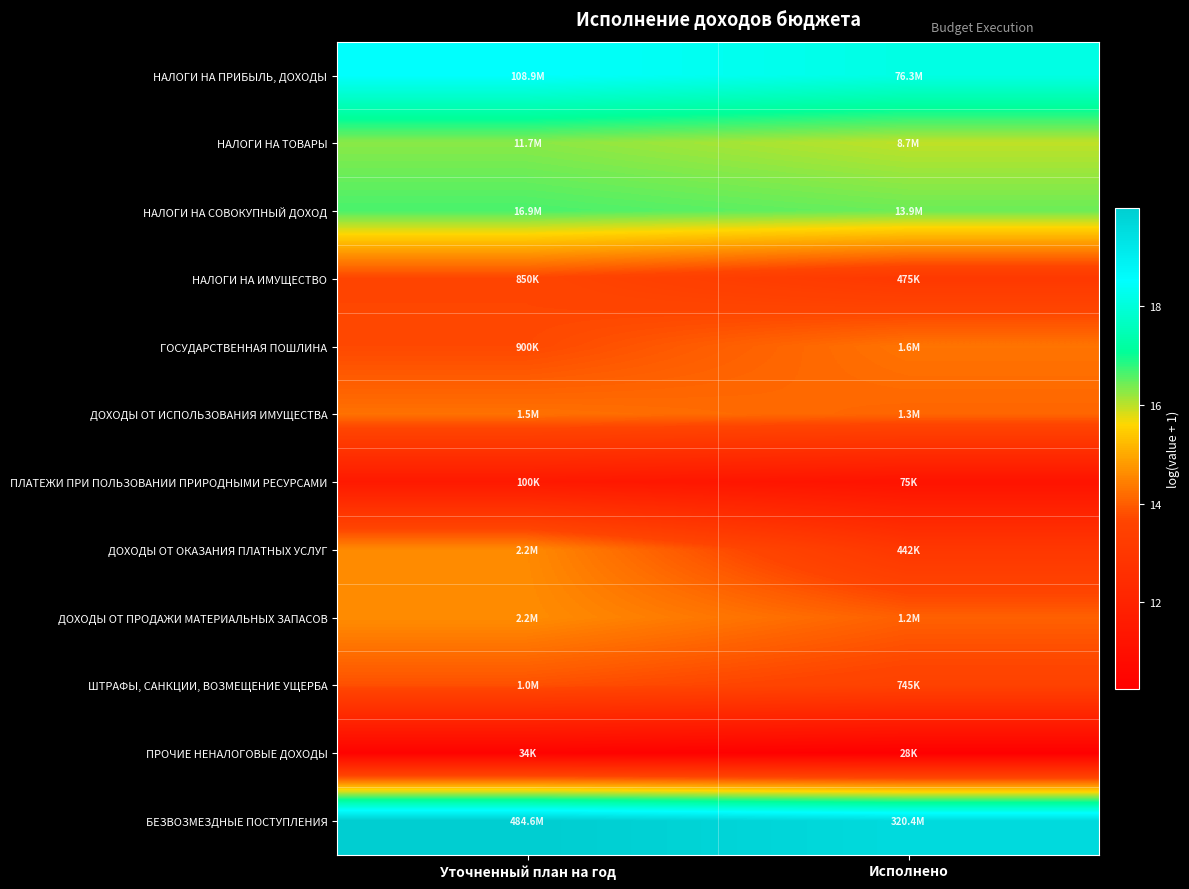

At which category is the sum across all series the highest?

Уточненный план на год